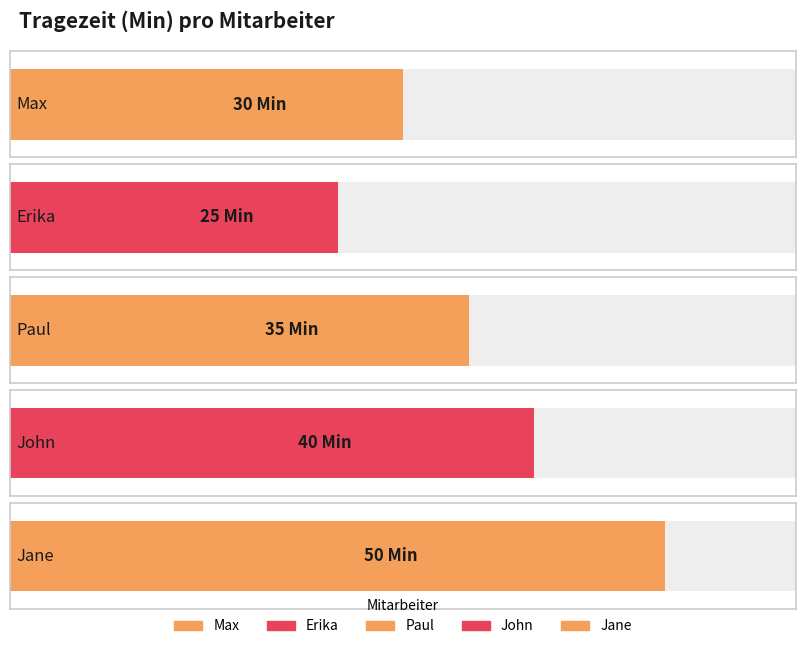

What is the change in value from Paul to John?

+5